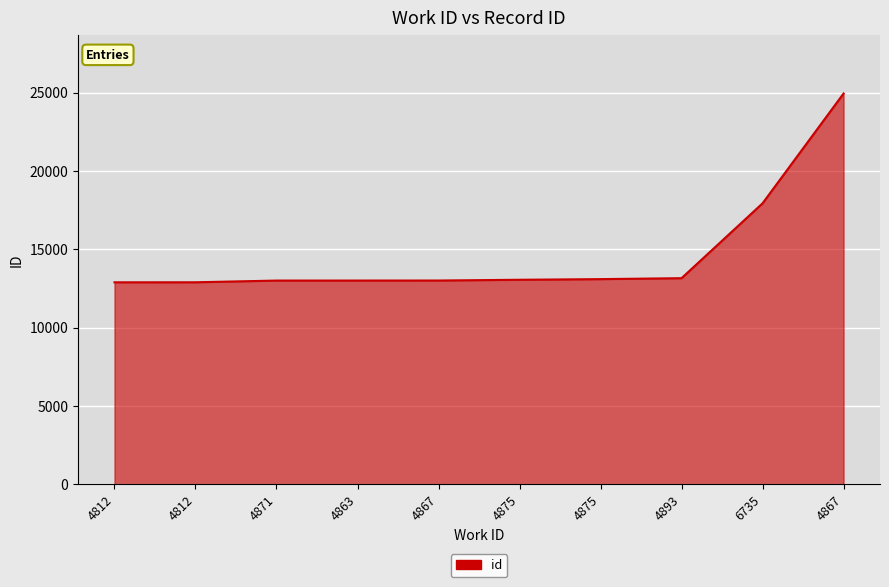

At which label does the data first exceed 13059?

4875